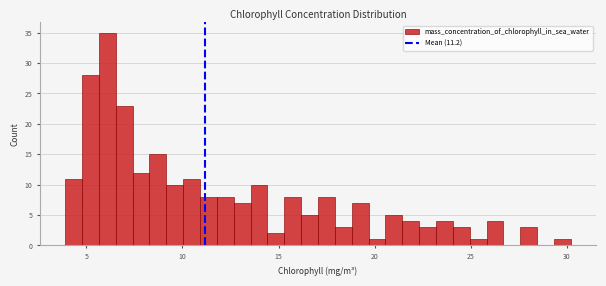

Around what value on the x-axis is the tallest bar? Give the approximate position of its centre, as read against the axis.

6.0